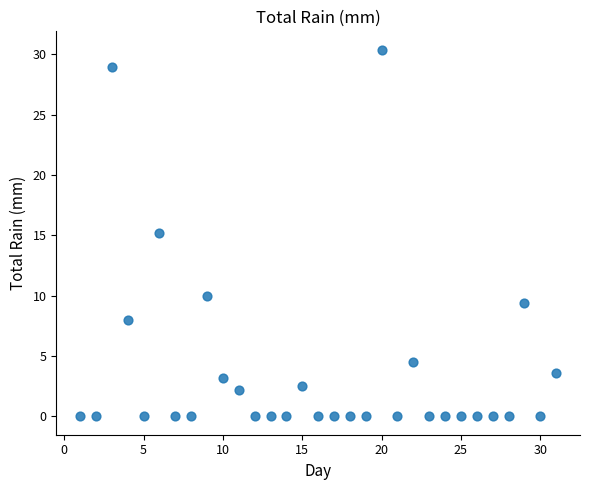

What is the range of X values (max minus min)?

30.0